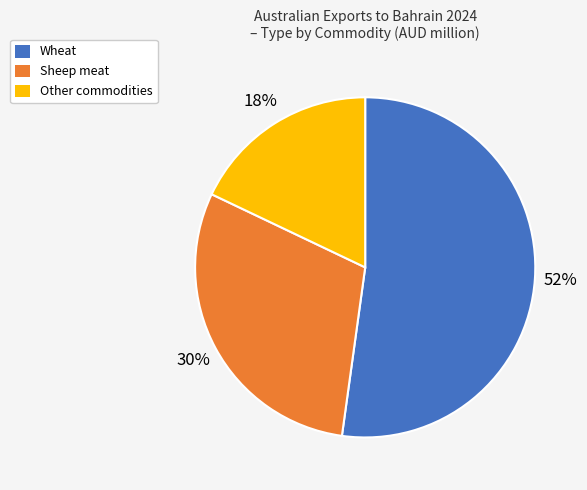

What percentage is the Wheat slice, to the nearest percent?

52%